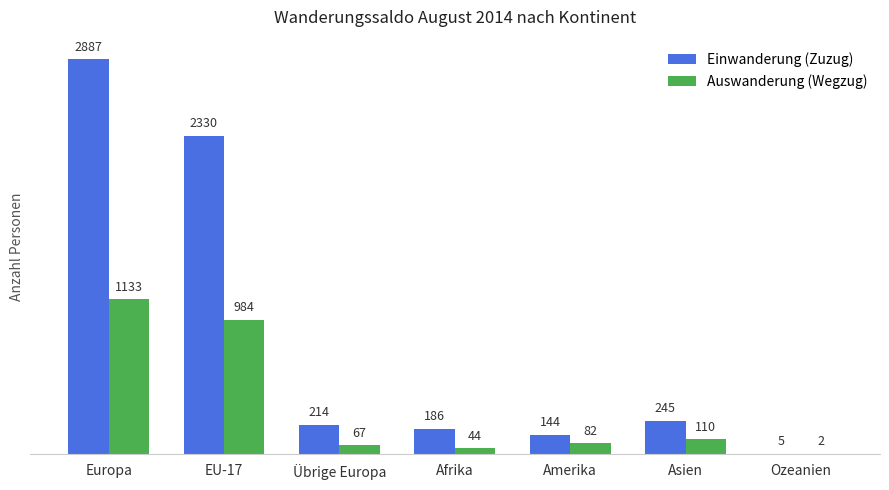

What is the spread (max minus min) of values at Ozeanien?

3